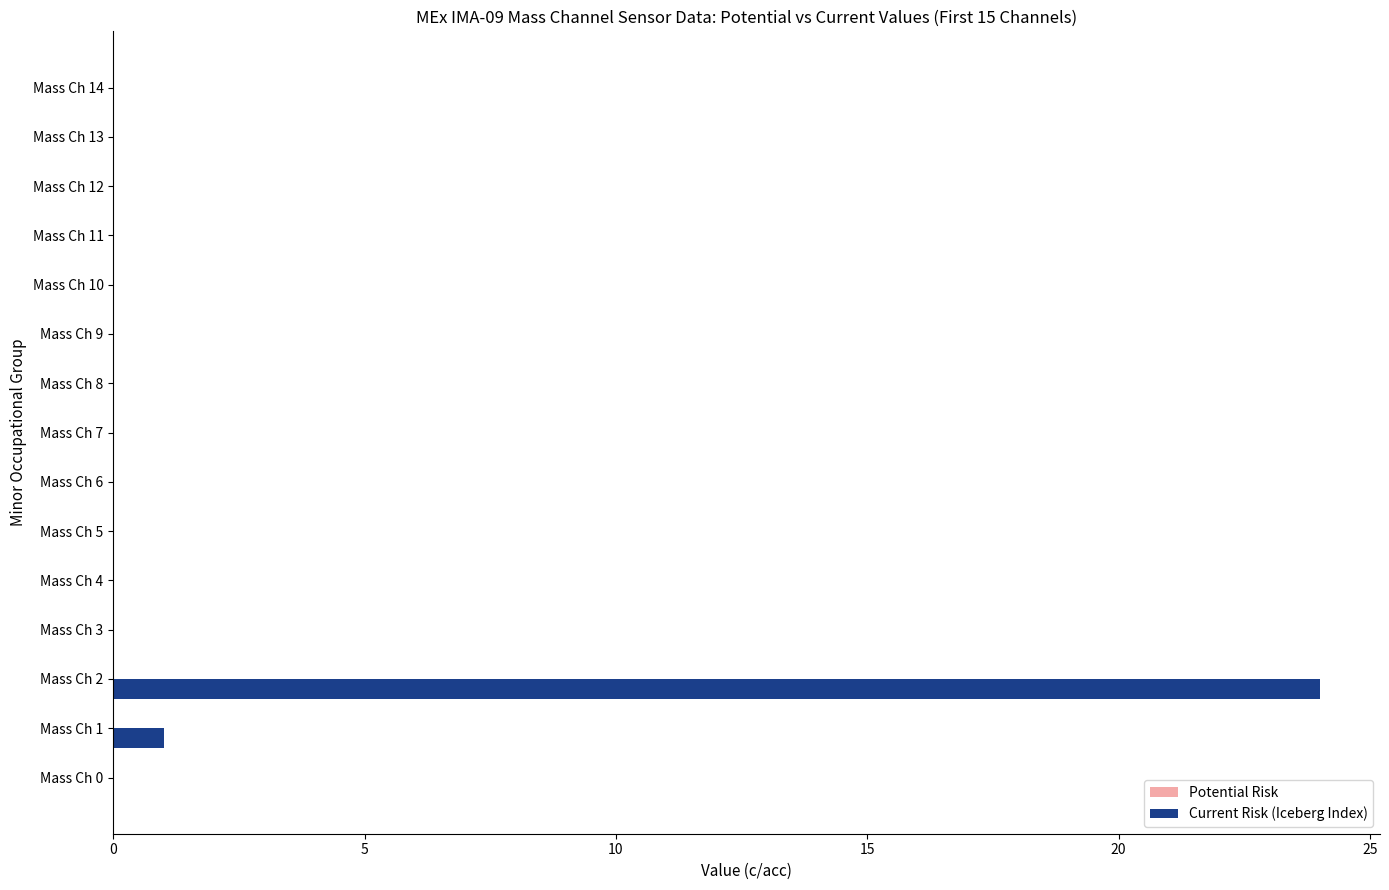

The chart shows a value of 10 at Mass Ch 11. True or false?

False